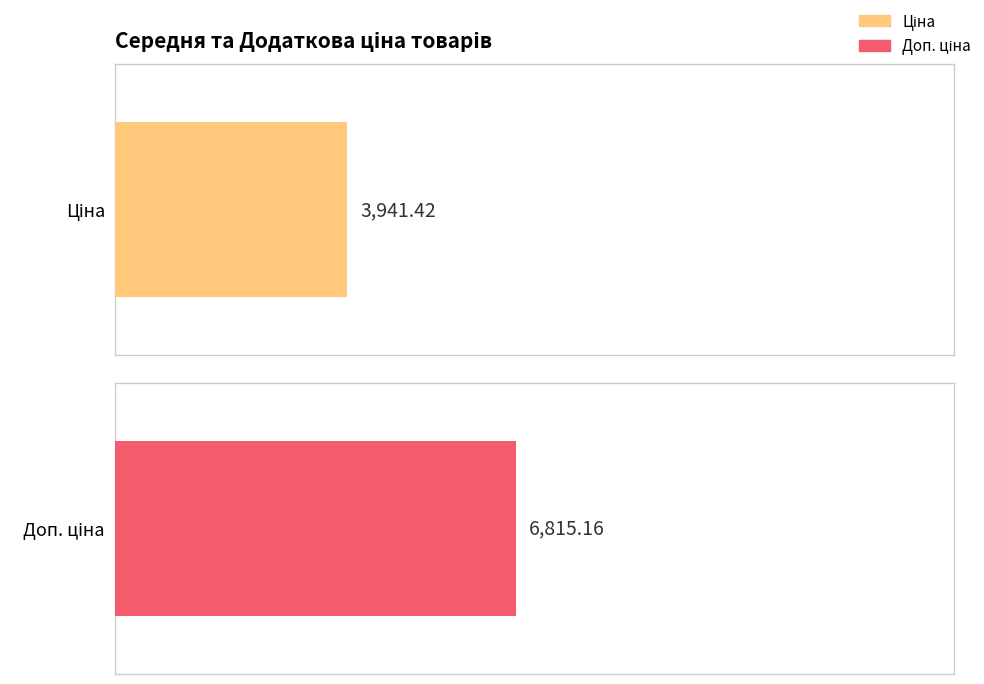

Are the bars horizontal?

Yes